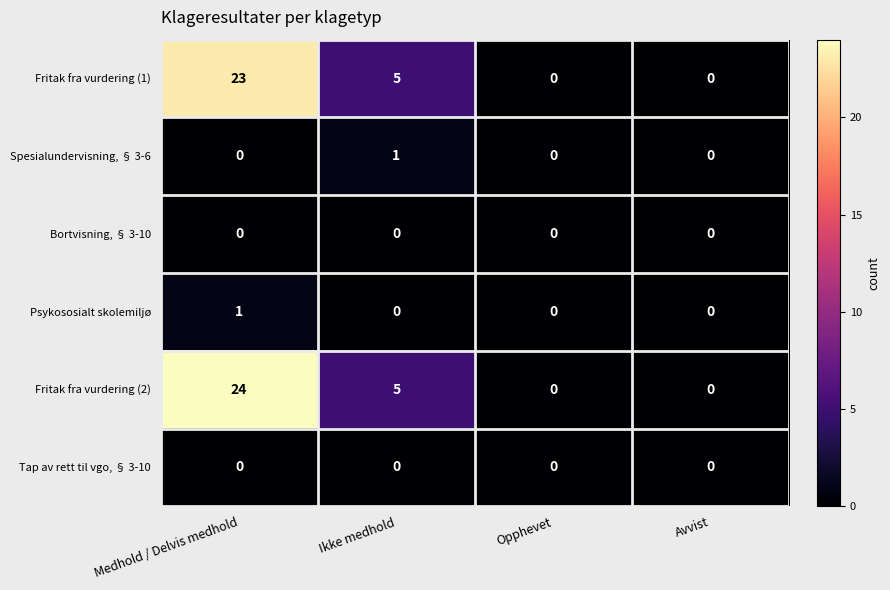

The Psykososialt skolemiljø series shows 0 at Opphevet. True or false?

True